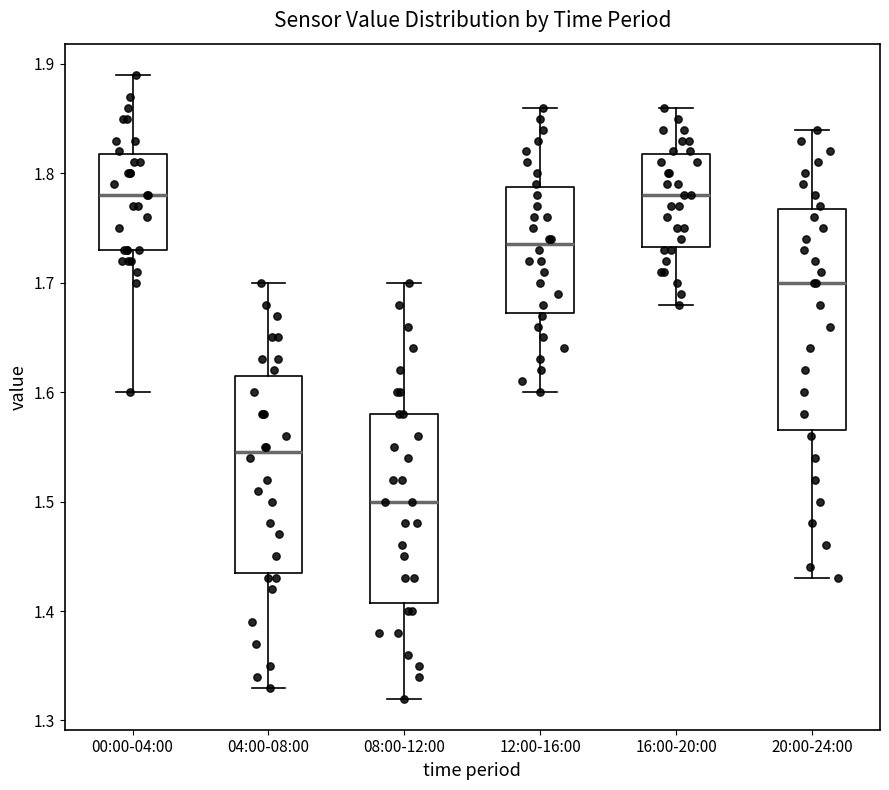

Where is the lower edge of the box for 08:00-12:00 on the y-axis? The values are not printed on the chart, so give them approximately, as read against the axis.

1.41